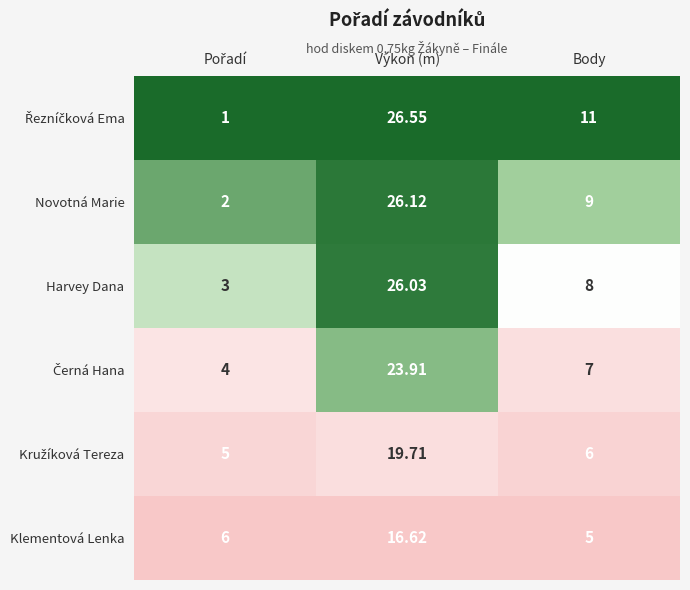

Which series changed the most between Výkon (m) and Body?

Harvey Dana